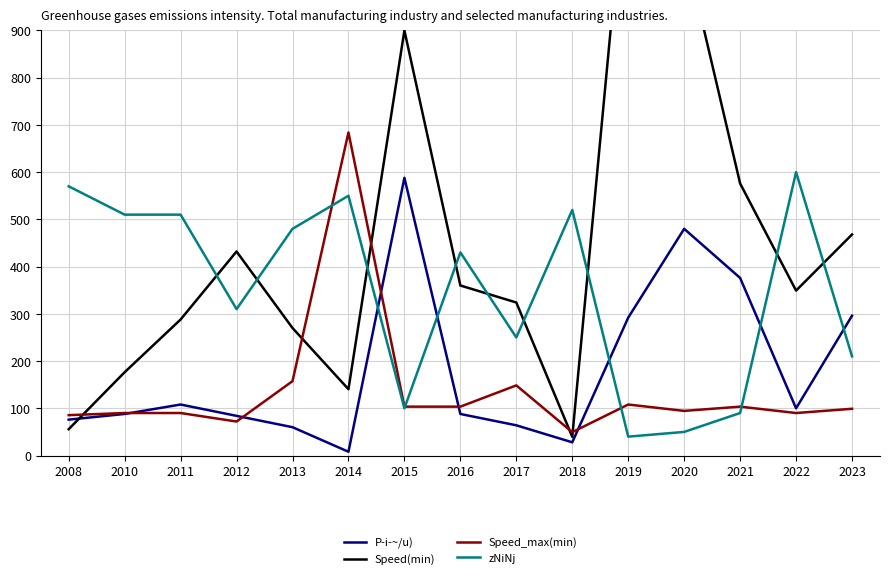

What is the difference between the P­i­~/u) values at 2019 and 2016?

204.0